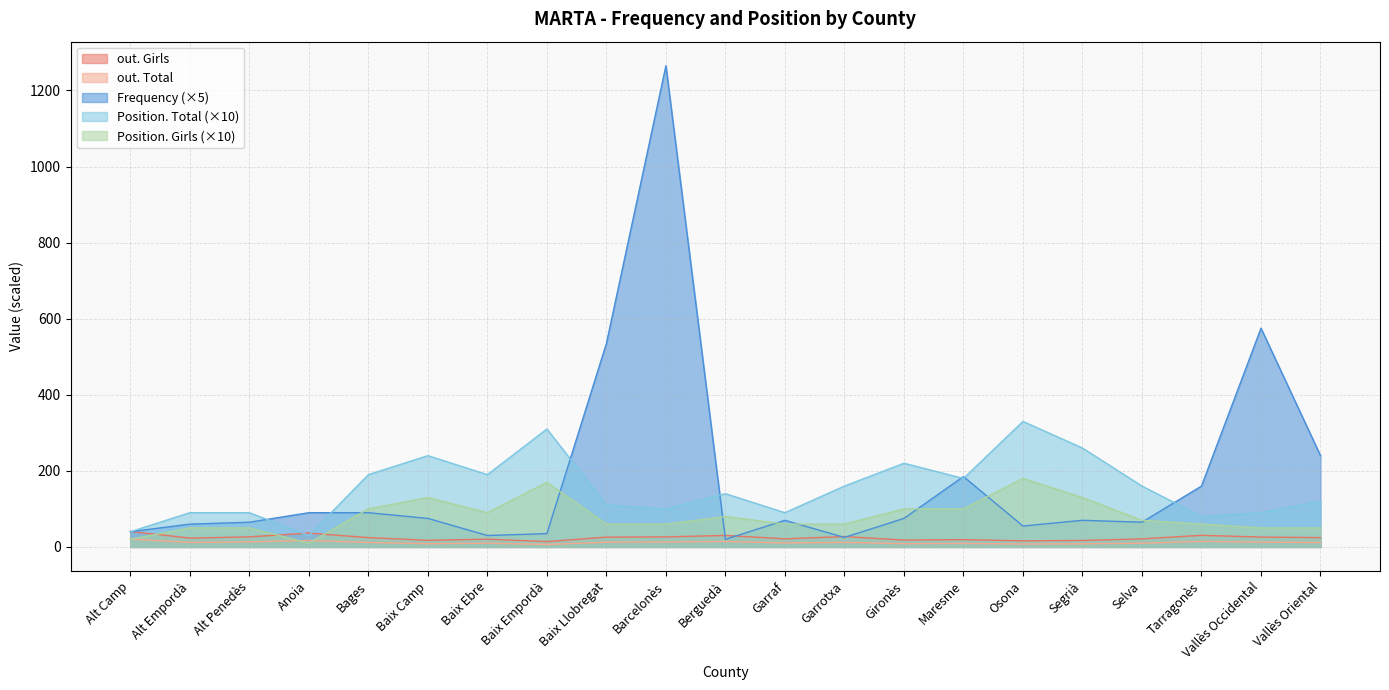

True or false: out. Girls and out. Total cross at least once.

False